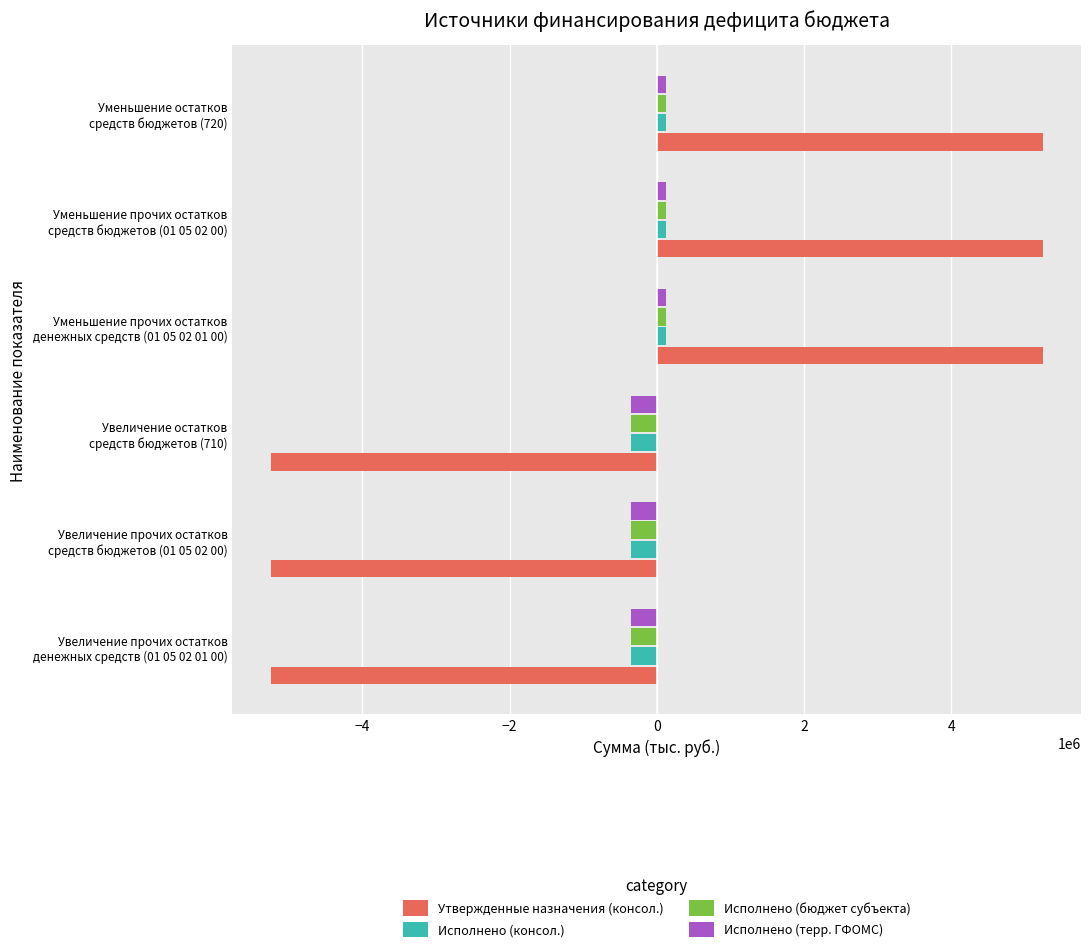

Which series has the widest spread of values?

Утвержденные назначения (консол.)